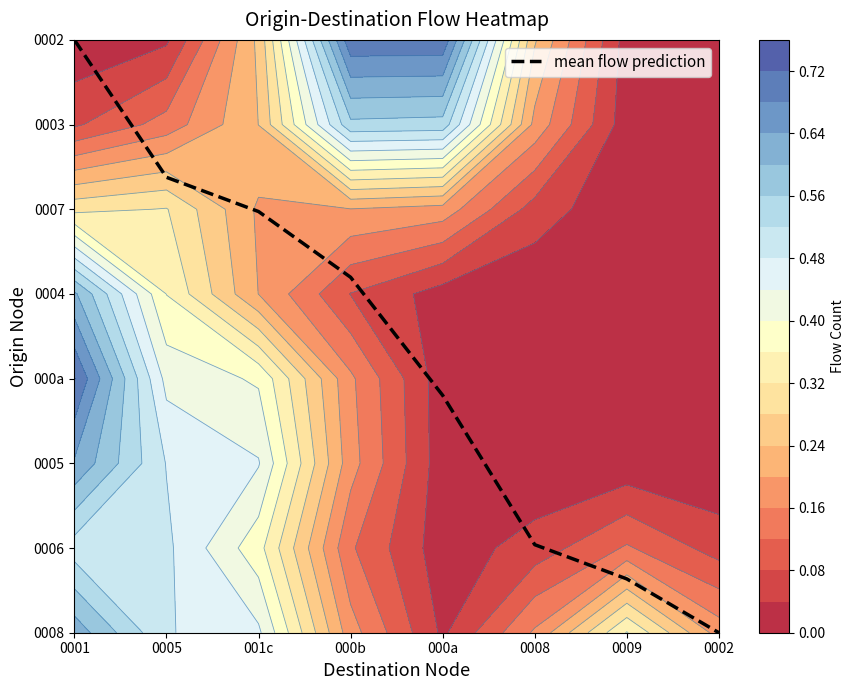

Between 000b and 0008, which is larger?

000b